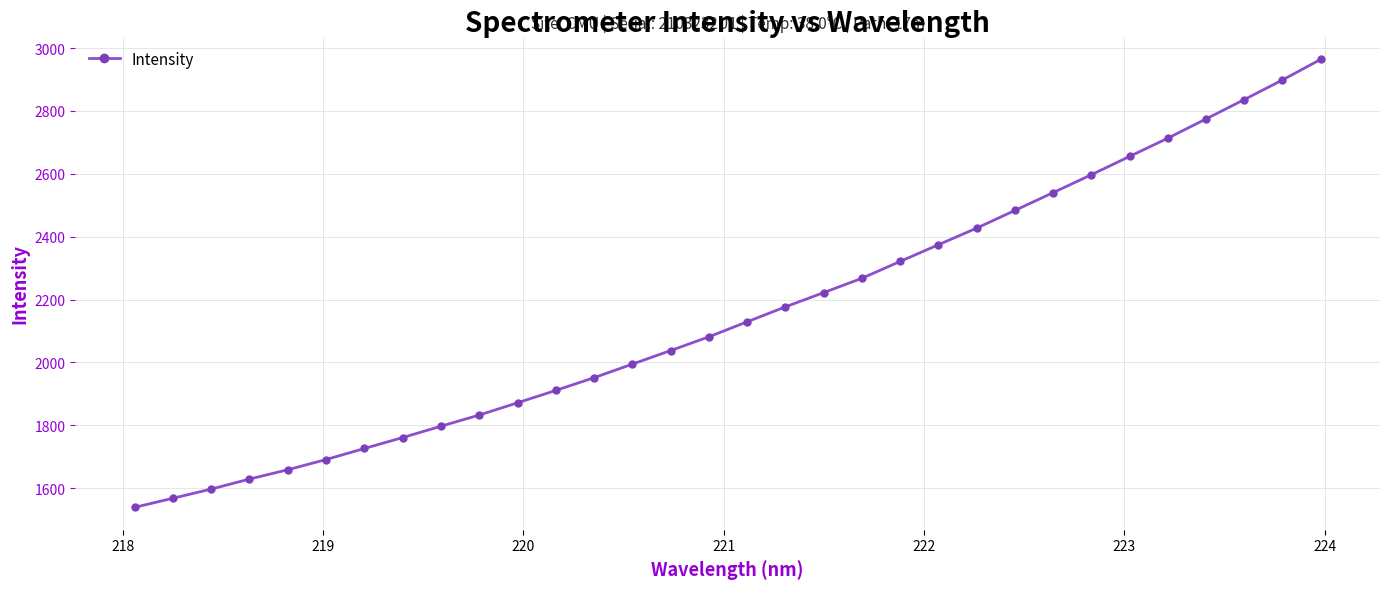

What is the value of the 27th point from the left?

2655.4